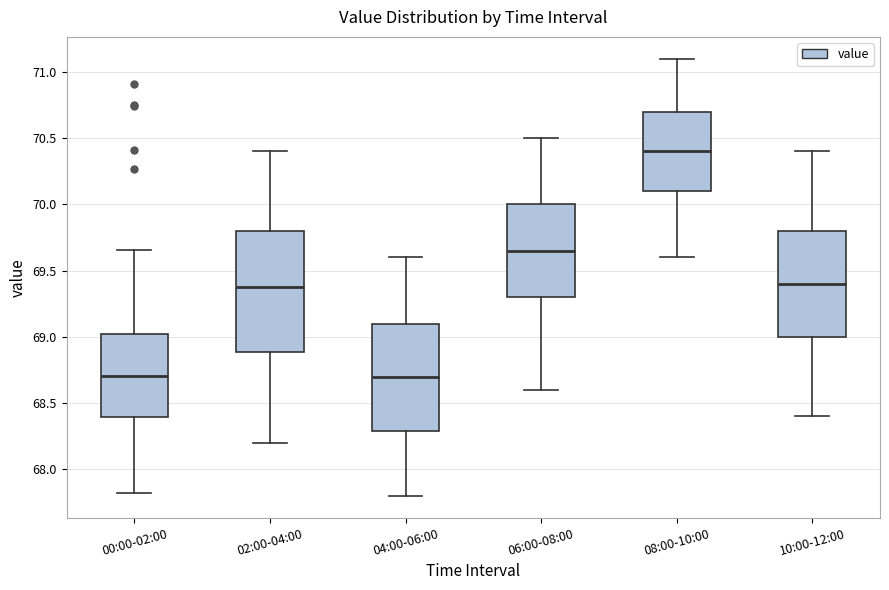

Where does the median line of the box for 08:00-10:00 sit on the y-axis? The values are not printed on the chart, so give them approximately, as read against the axis.

70.40